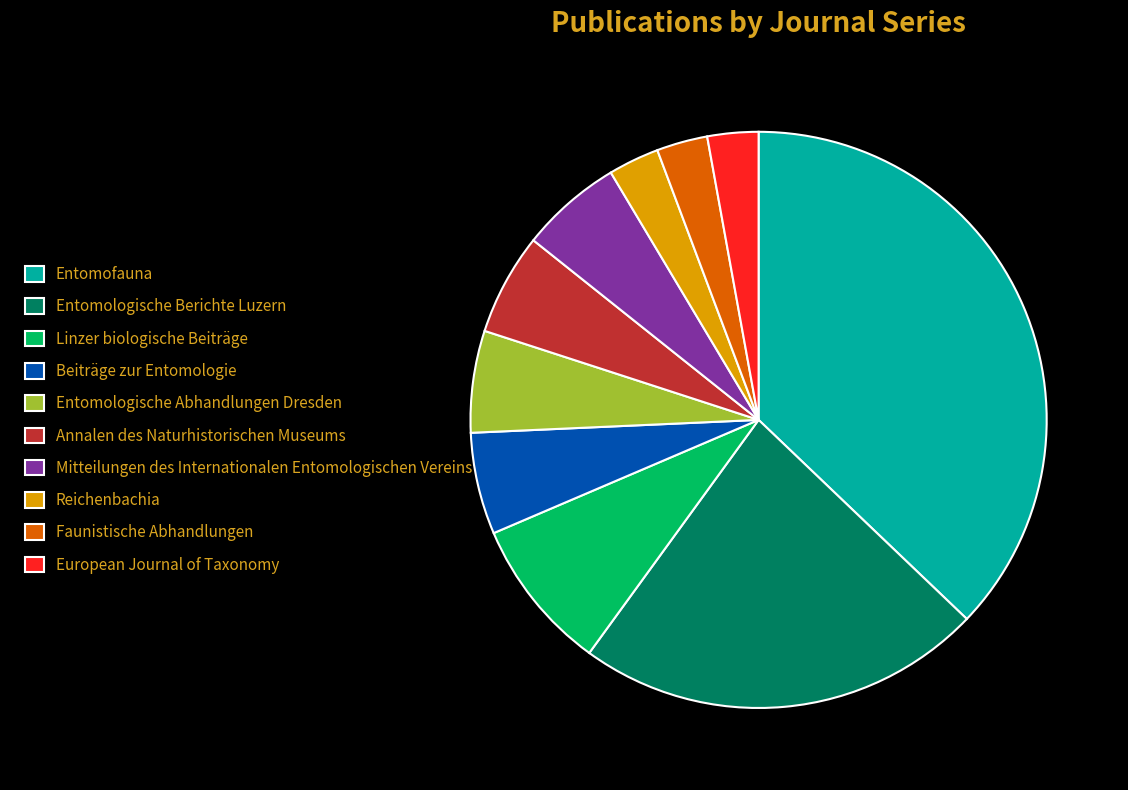

Do Linzer biologische Beiträge and European Journal of Taxonomy together represent more than half of the pie?

No